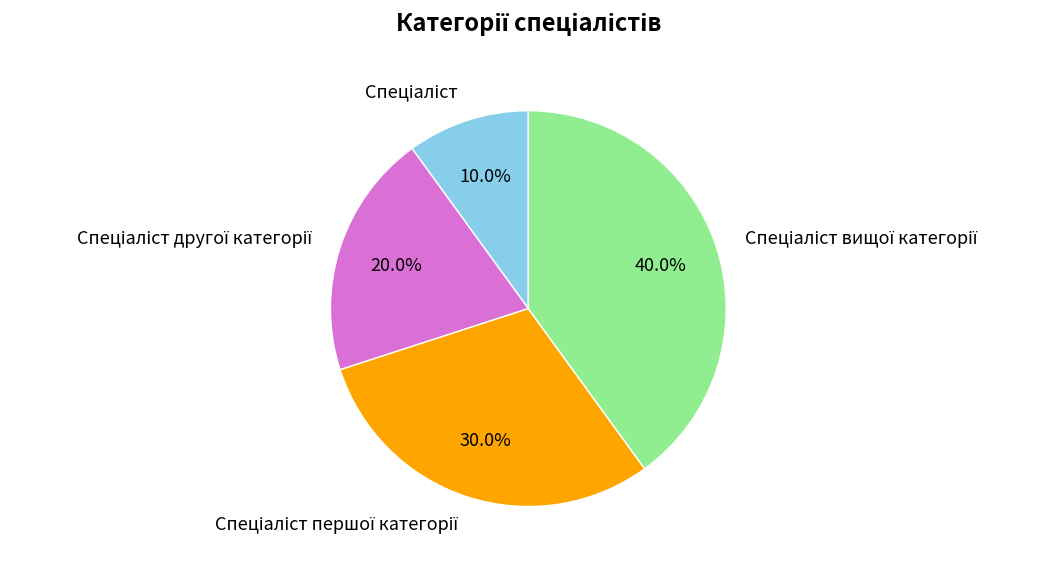

Is there any slice that represents more than half of the pie?

No